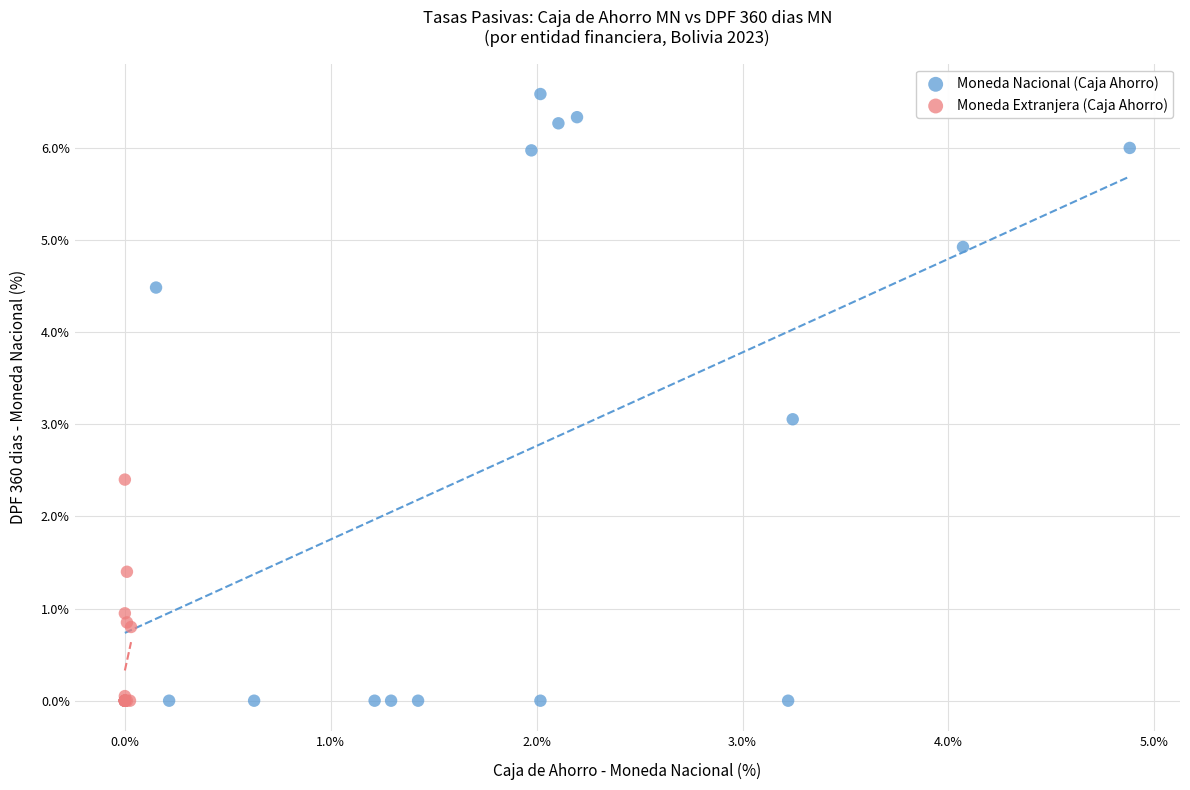

Which series contains the highest Y value?

Moneda Nacional (Caja Ahorro)